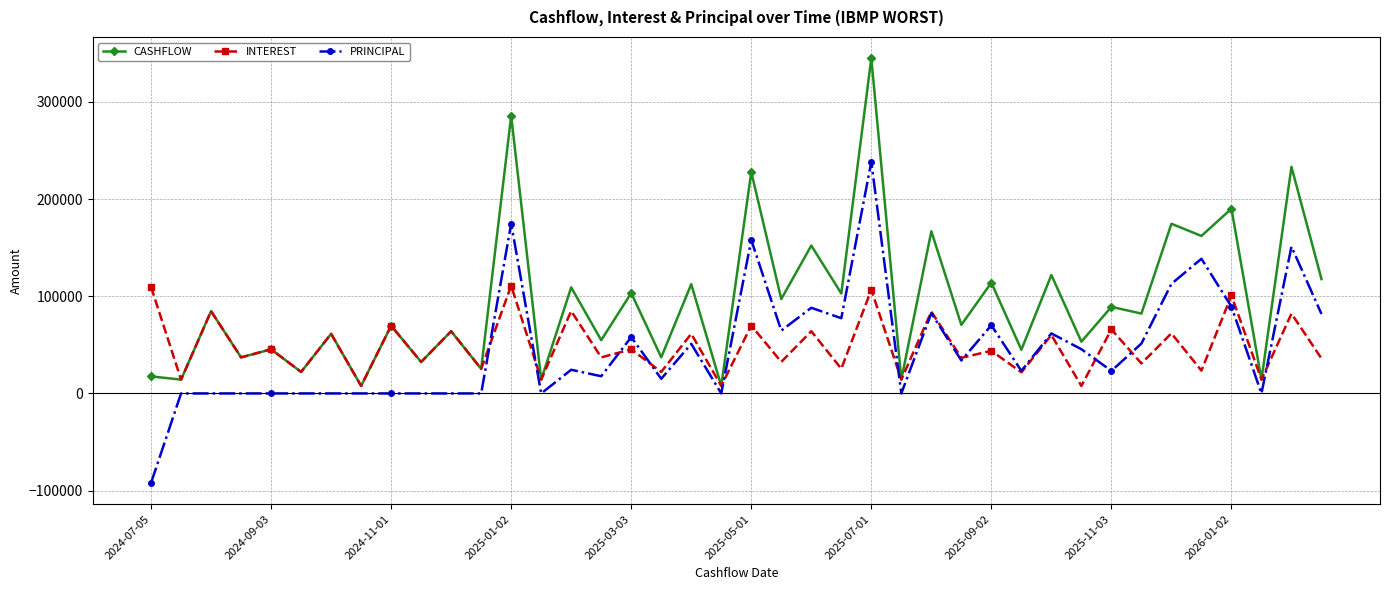

List the series in order of their peak value, highest first.

CASHFLOW, PRINCIPAL, INTEREST